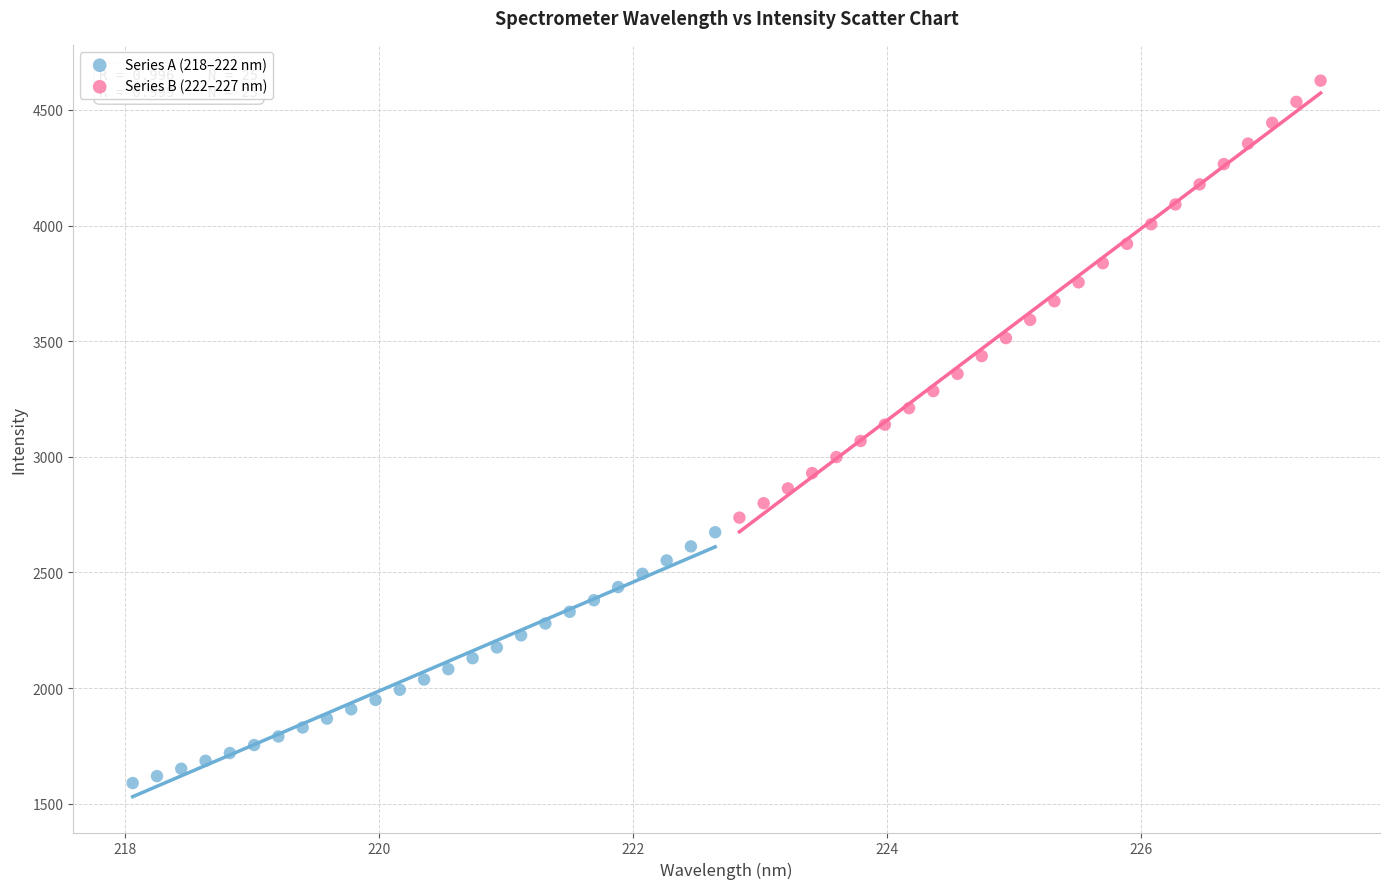

Which series reaches the maximum Y coordinate?

Series B (222–227 nm)